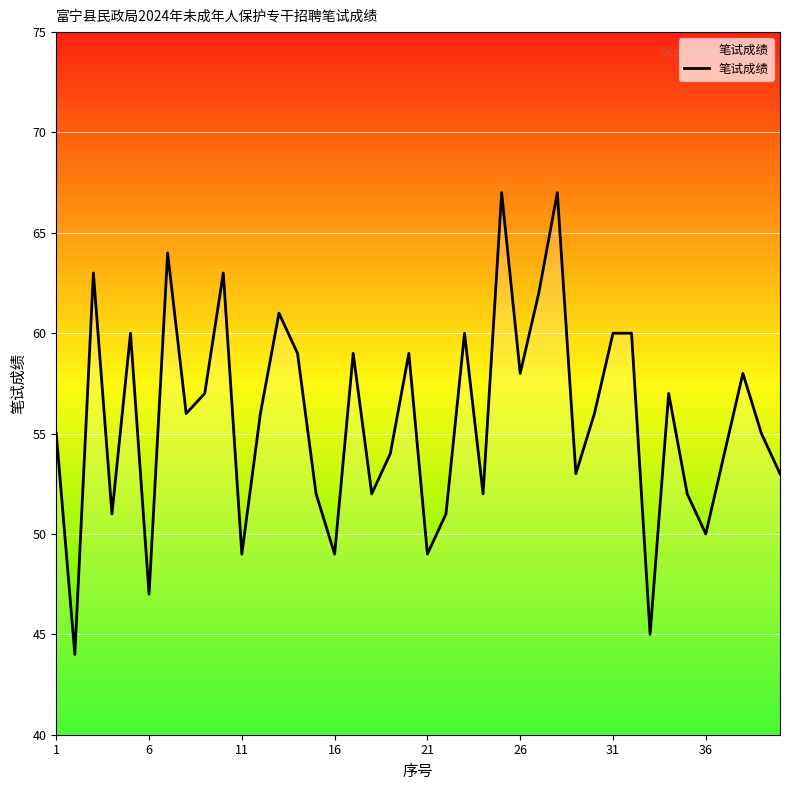

What is the smallest value displayed?

44